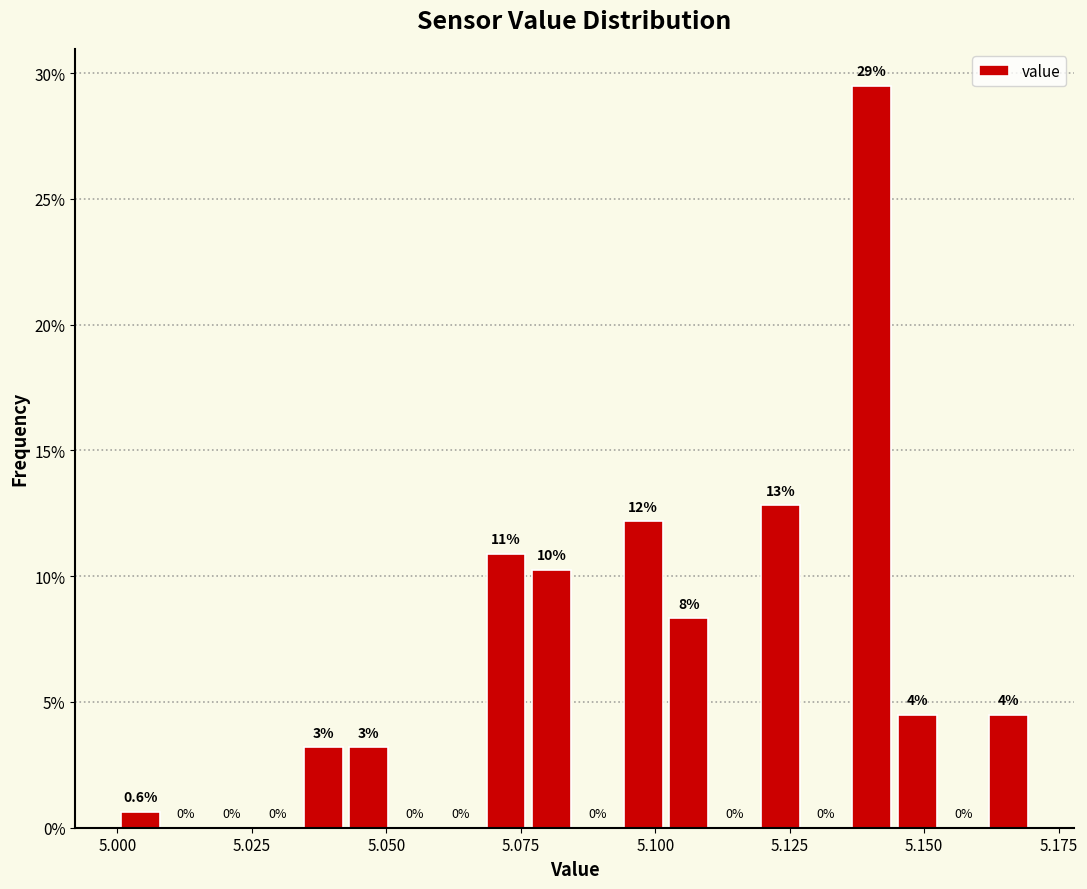

Around what value on the x-axis is the tallest bar? Give the approximate position of its centre, as read against the axis.

5.140